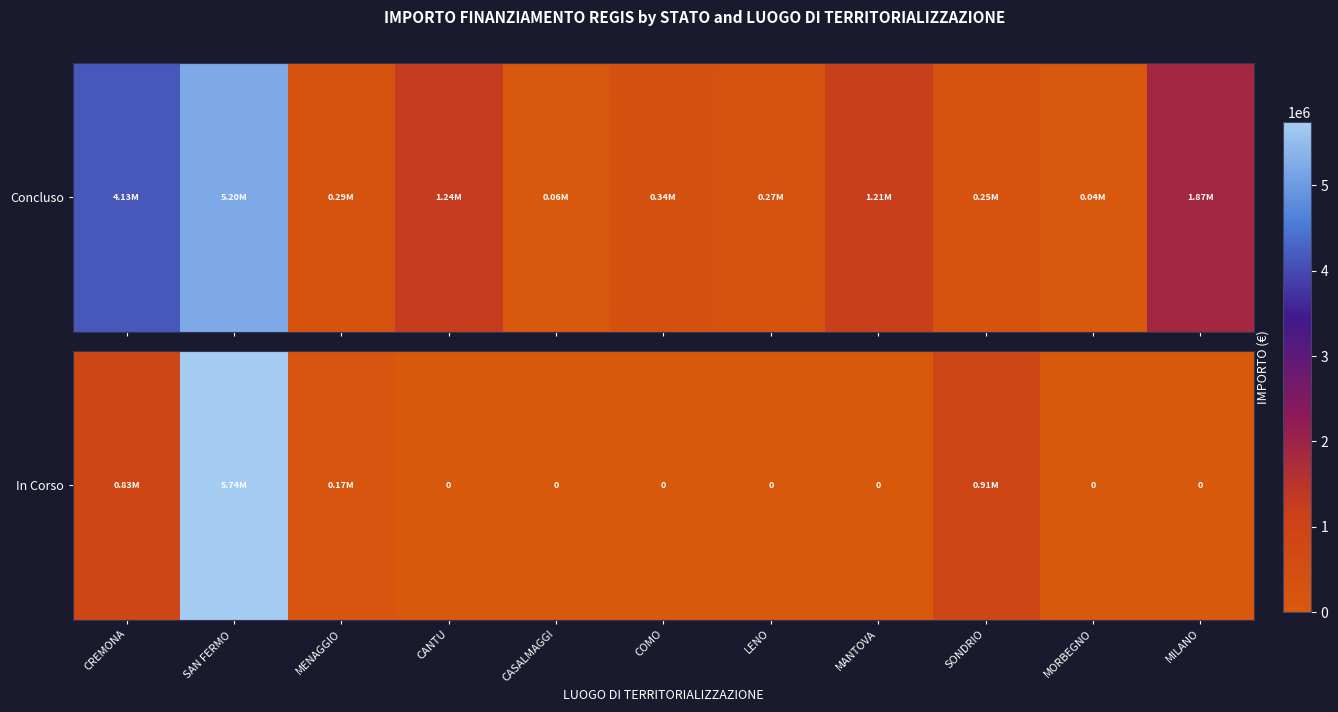

List the labels in order of value, smallest first.

CANTU, CASALMAGGI, COMO, LENO, MANTOVA, MORBEGNO, MILANO, MENAGGIO, CREMONA, SONDRIO, SAN FERMO 